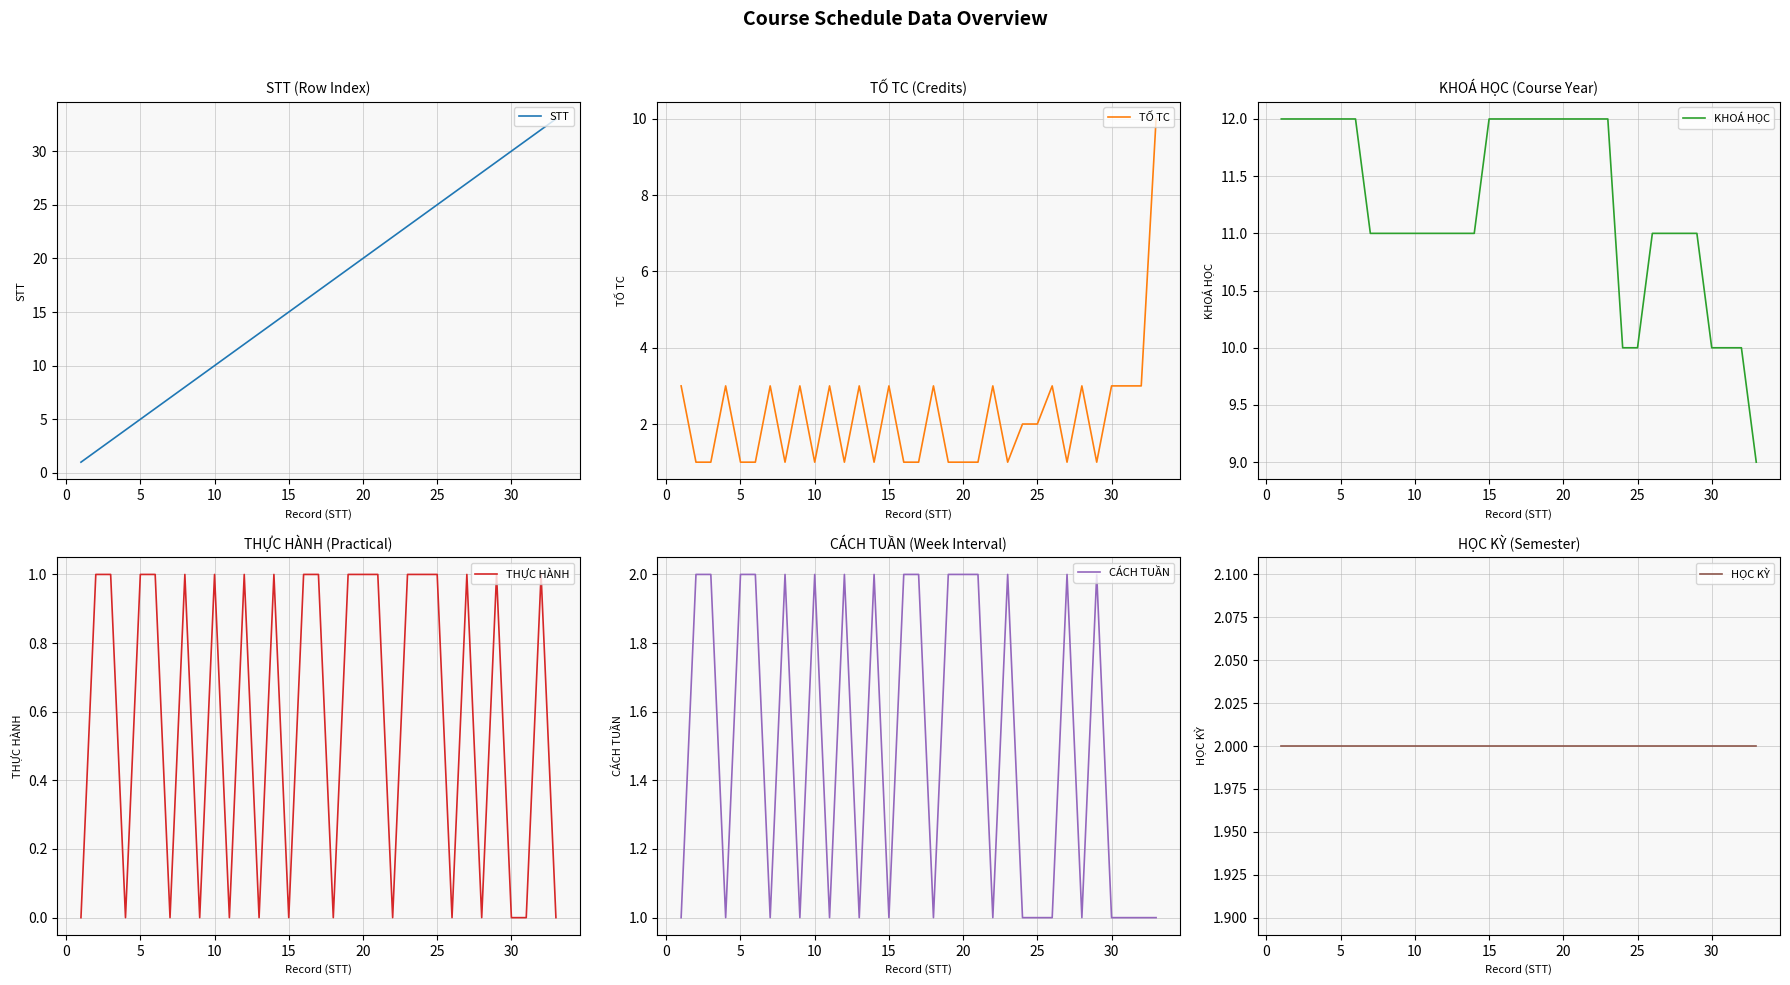

Reading left to right, what are all the values shown in this chart?

STT: 1	2	3	4	5	6	7	8	9	10	11	12	13	14	15	16	17	18	19	20	21	22	23	24	25	26	27	28	29	30	31	32	33
TỐ TC: 3	1	1	3	1	1	3	1	3	1	3	1	3	1	3	1	1	3	1	1	1	3	1	2	2	3	1	3	1	3	3	3	10
KHOÁ HỌC: 12	12	12	12	12	12	11	11	11	11	11	11	11	11	12	12	12	12	12	12	12	12	12	10	10	11	11	11	11	10	10	10	9
THỰC HÀNH: 0	1	1	0	1	1	0	1	0	1	0	1	0	1	0	1	1	0	1	1	1	0	1	1	1	0	1	0	1	0	0	1	0
CÁCH TUẦN: 1	2	2	1	2	2	1	2	1	2	1	2	1	2	1	2	2	1	2	2	2	1	2	1	1	1	2	1	2	1	1	1	1
HỌC KỲ: 2	2	2	2	2	2	2	2	2	2	2	2	2	2	2	2	2	2	2	2	2	2	2	2	2	2	2	2	2	2	2	2	2